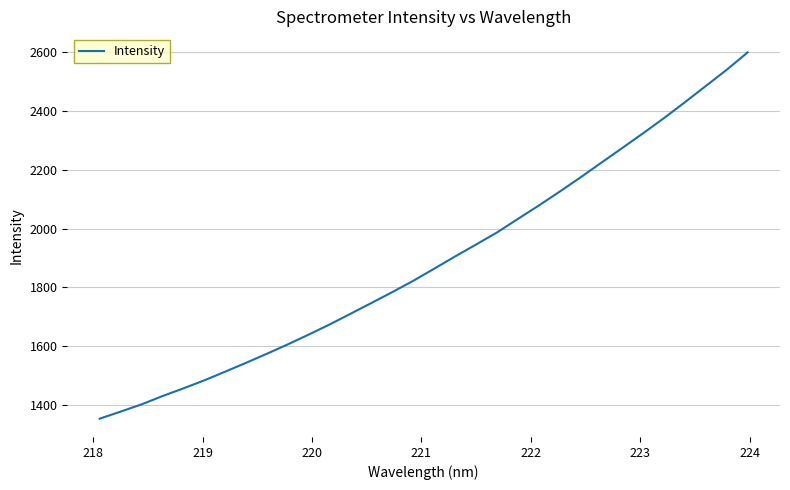

What is the minimum value shown in the chart?

1352.9